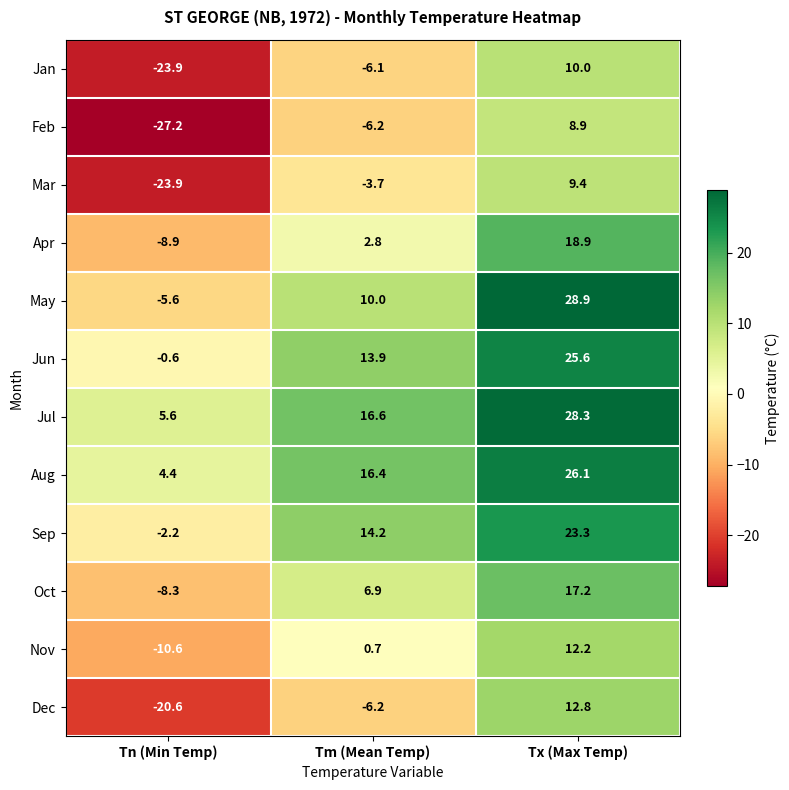

The May series shows -8.0 at Tn (Min Temp). True or false?

False